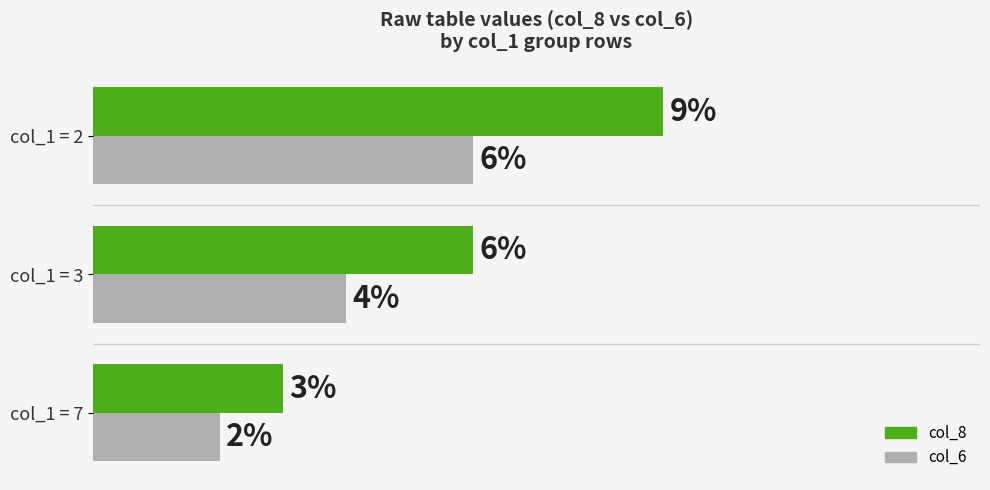

Which series has the largest range (max minus min)?

col_8